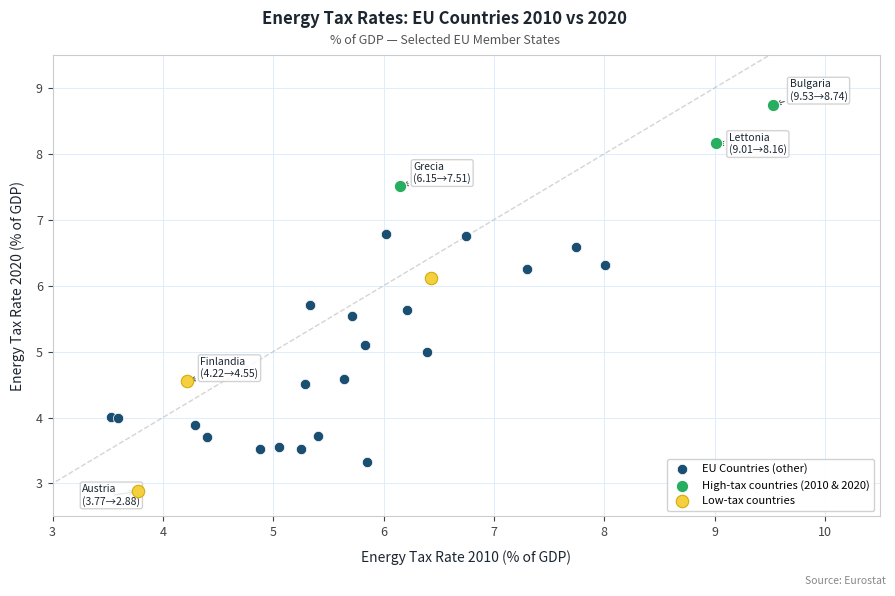

Which series contains the highest Y value?

High-tax countries (2010 & 2020)